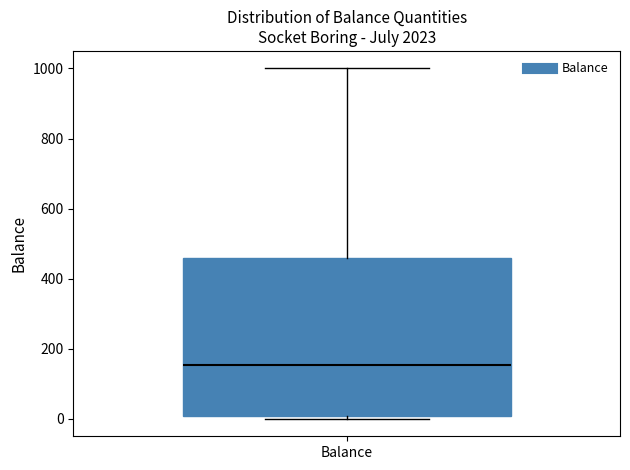

Where is the lower edge of the box for Balance on the y-axis? The values are not printed on the chart, so give them approximately, as read against the axis.

0